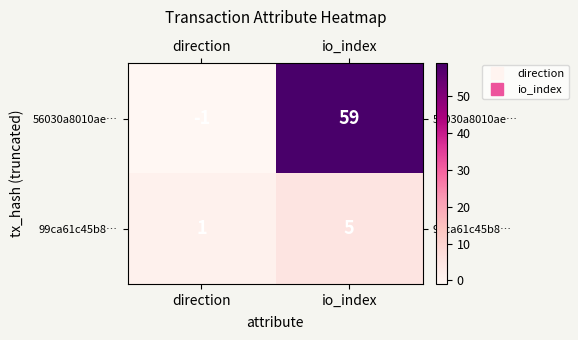

Reading right to left, transcribe all the data shown in this chart.

56030a8010ae…: 59	-1
99ca61c45b8…: 5	1